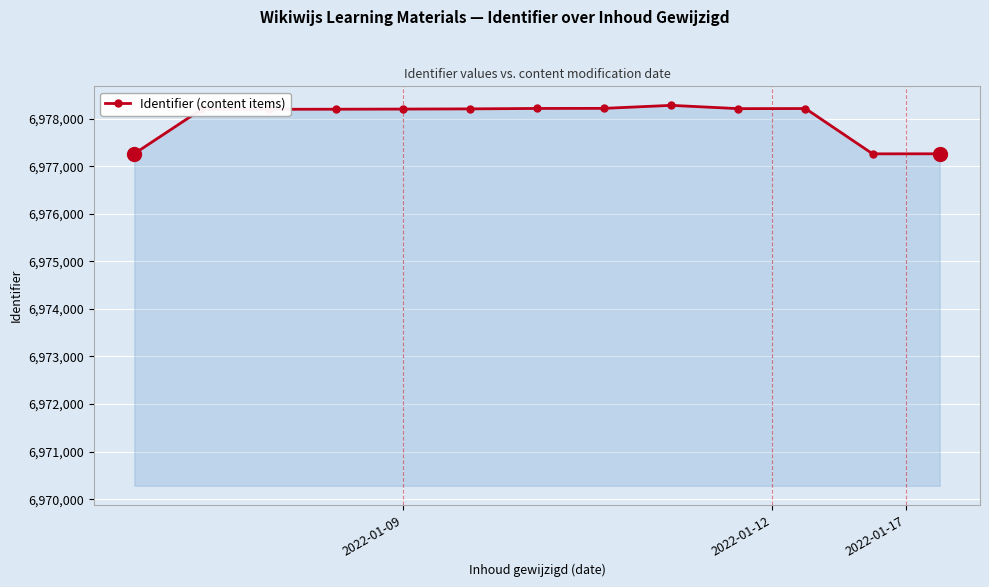

What is the average value?

6977992